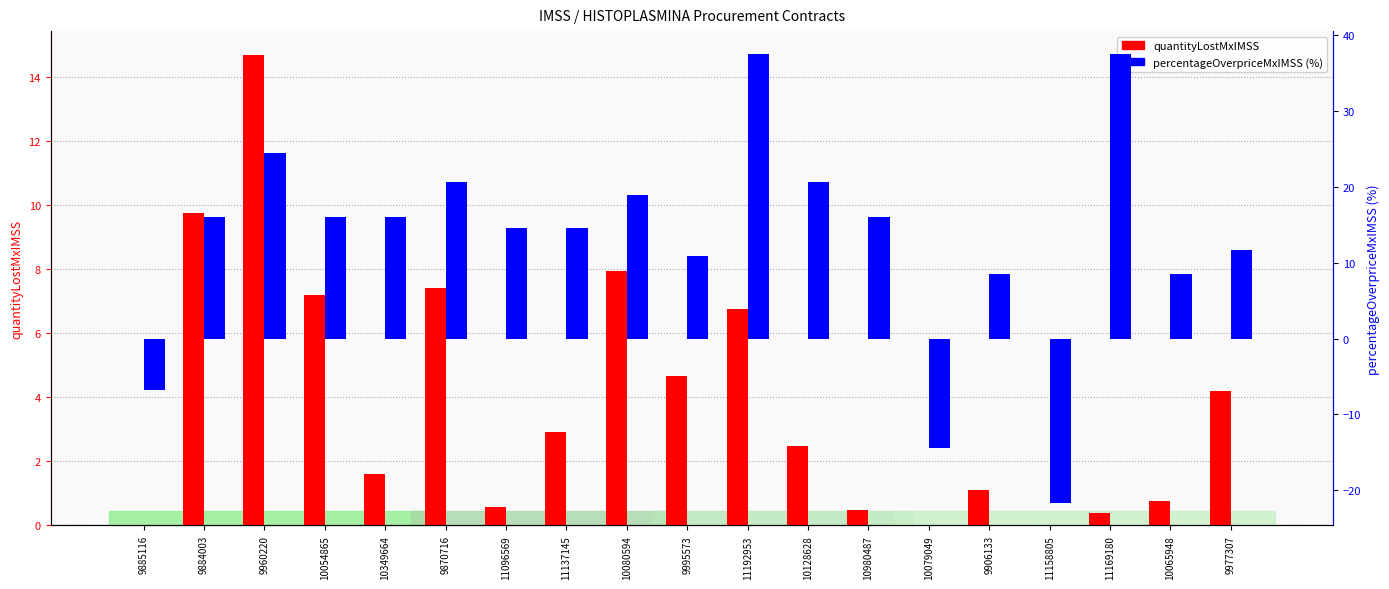

Count the number of categories in the chart.

19